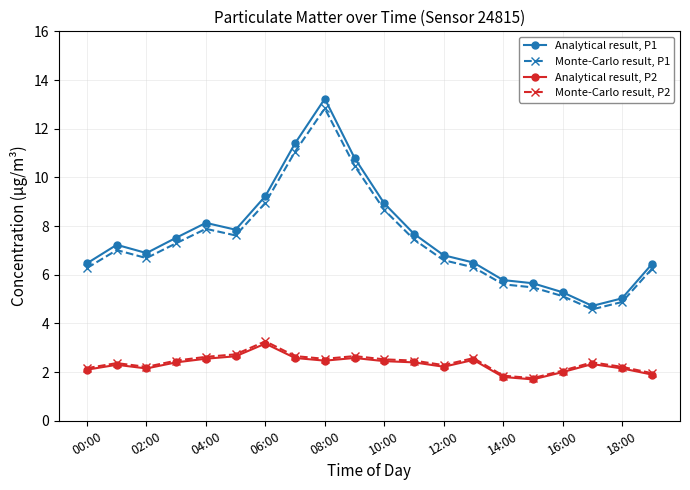

True or false: Analytical result, P2 has more than 0 interior local peaks.

True